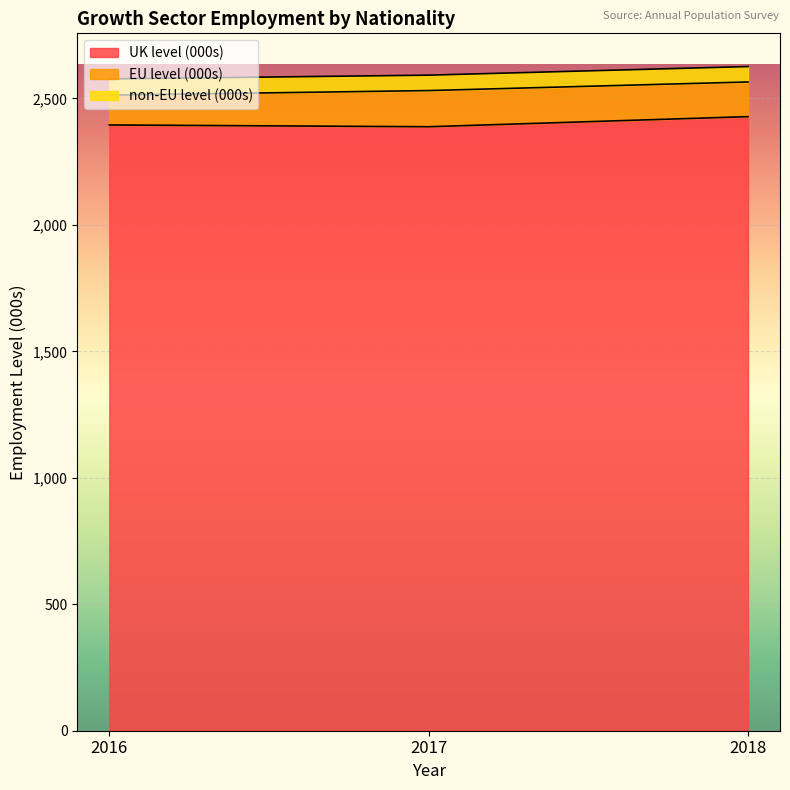

Count the number of data series in this chart.

3